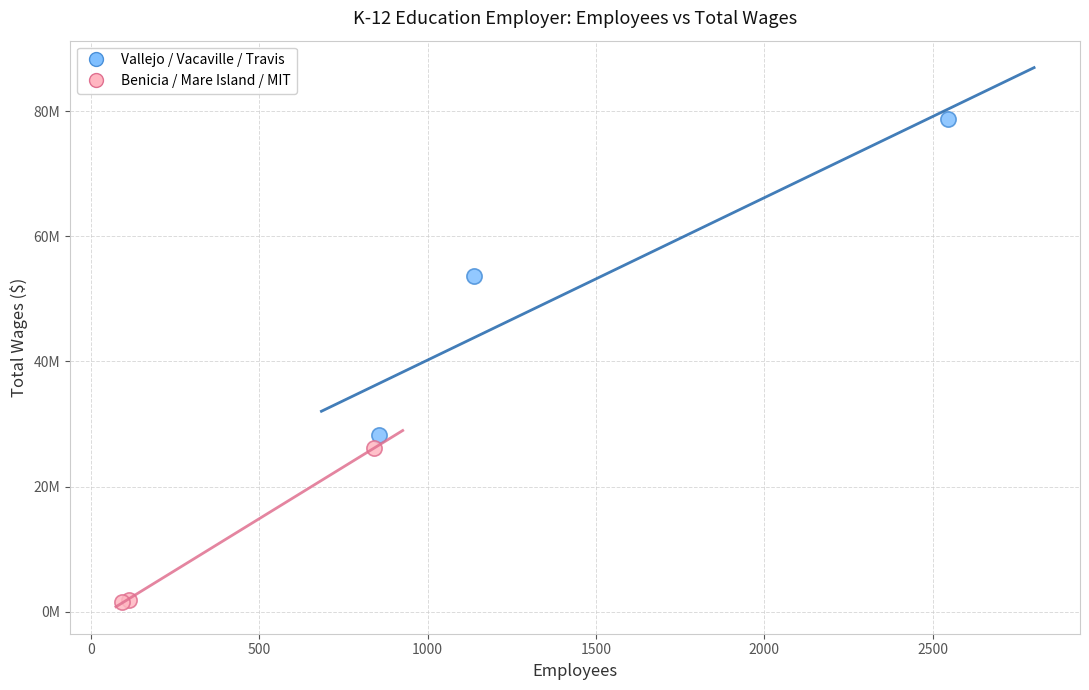

What are all the series names shown in the legend?

Vallejo / Vacaville / Travis, Benicia / Mare Island / MIT